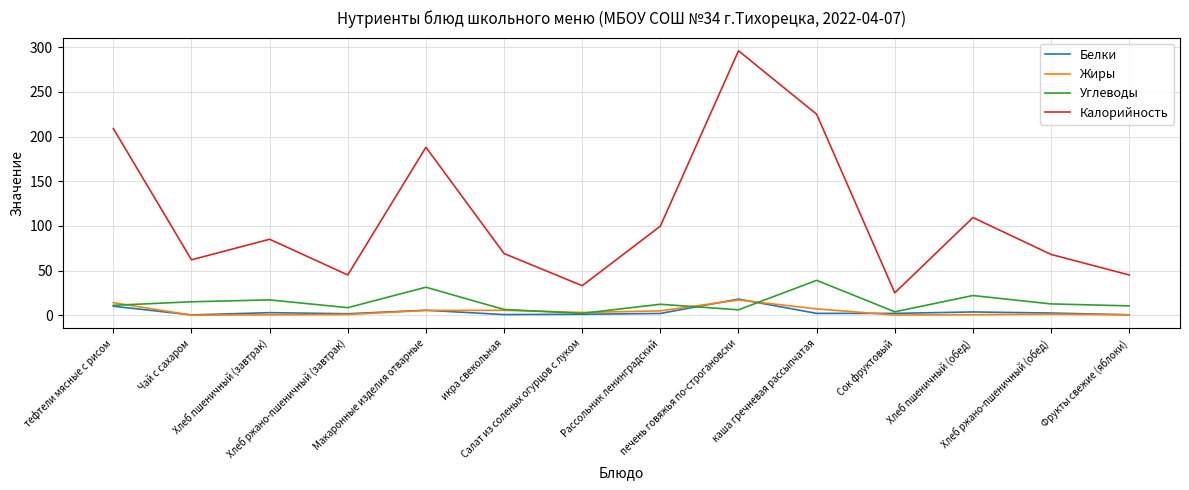

True or false: Жиры and Калорийность cross at least once.

False